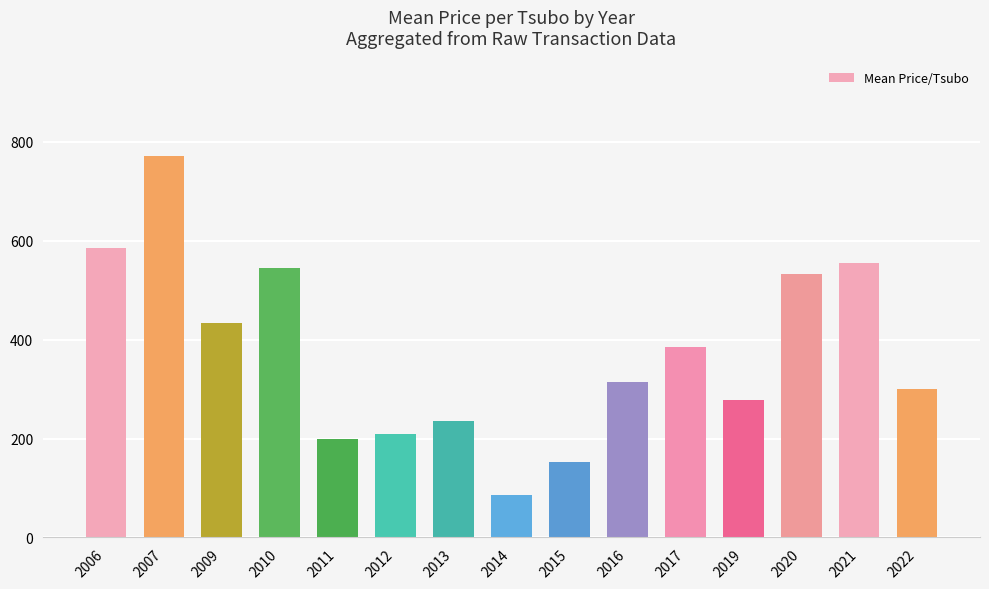

Are the bars grouped side by side (vs. stacked)?

No